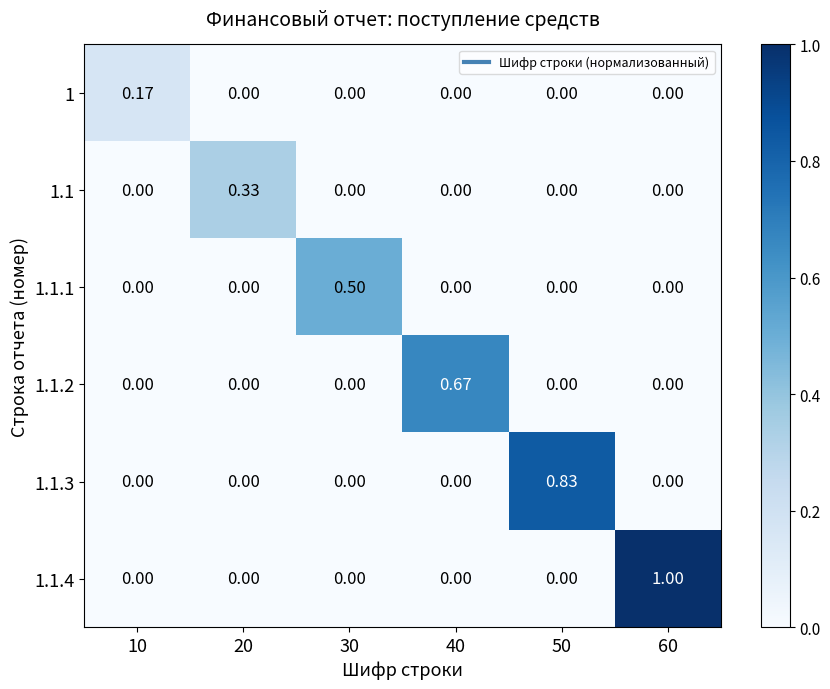

Is the value of 1.1.2 at 60 greater than the value of 1.1 at 20?

No